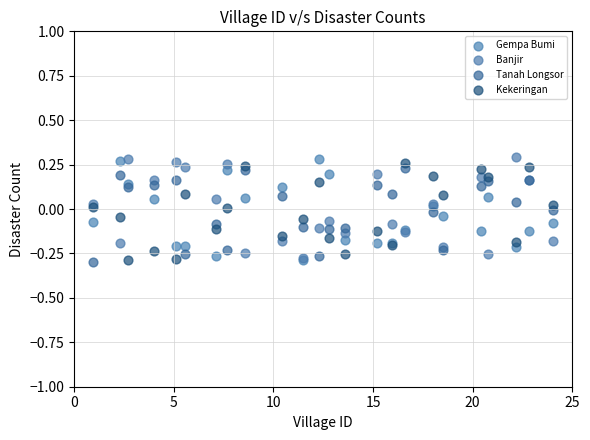

What are all the series names shown in the legend?

Gempa Bumi, Banjir, Tanah Longsor, Kekeringan